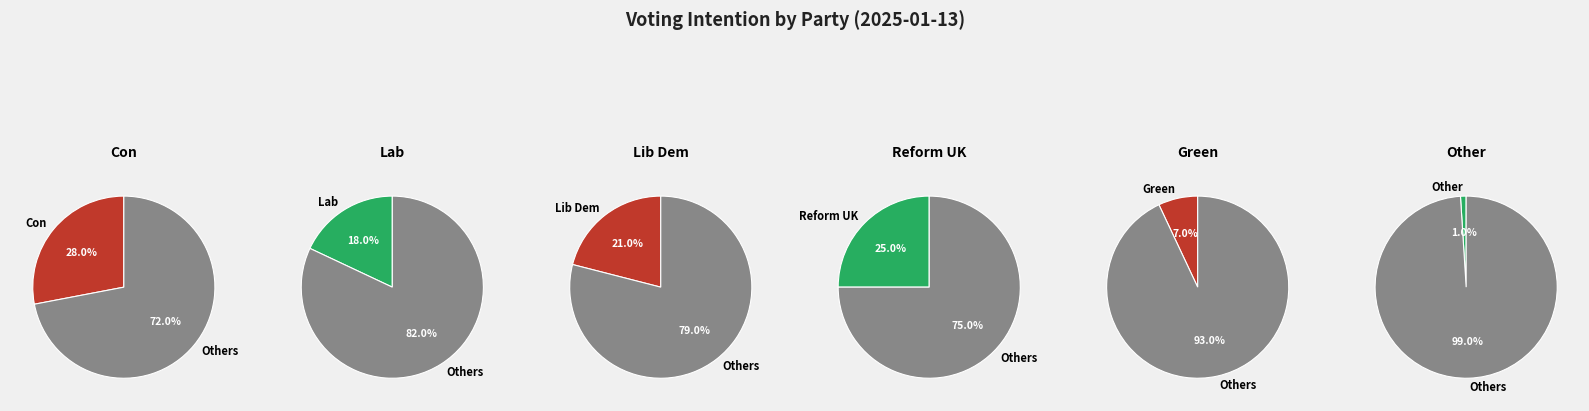

How much of the chart is everything except Con?

72.0%